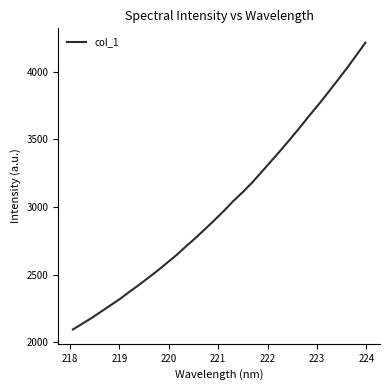

What is the smallest value displayed?

2095.5